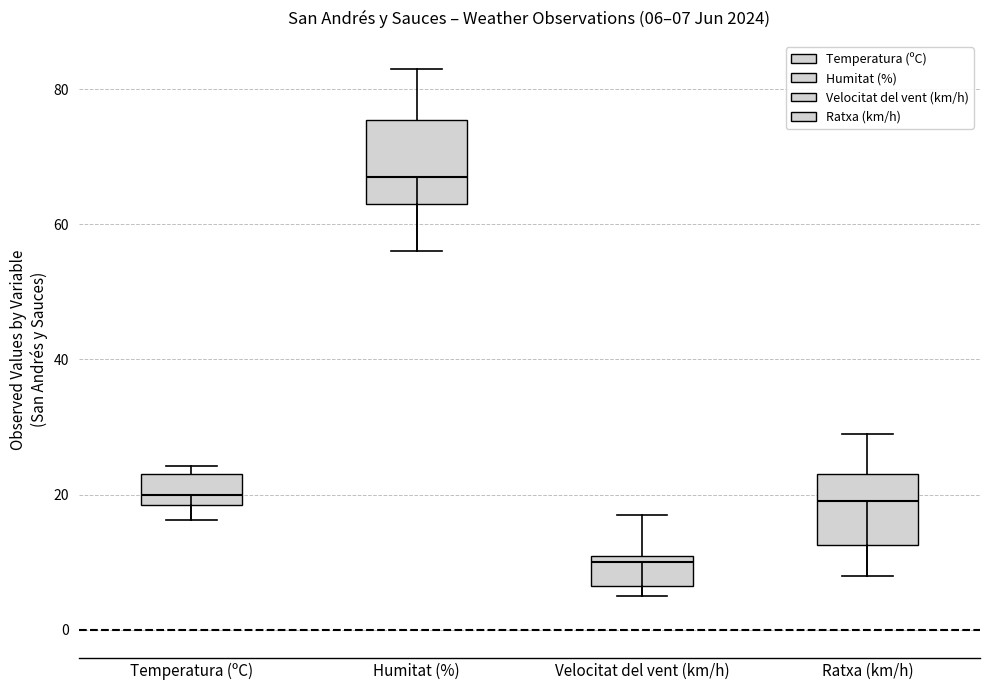

Which box's median line is the lowest?

Velocitat del vent (km/h)